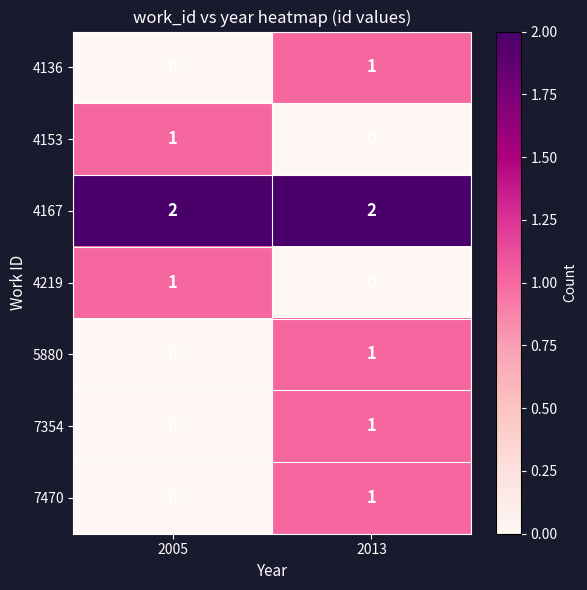

List the labels in order of 7354 value, smallest first.

2005, 2013